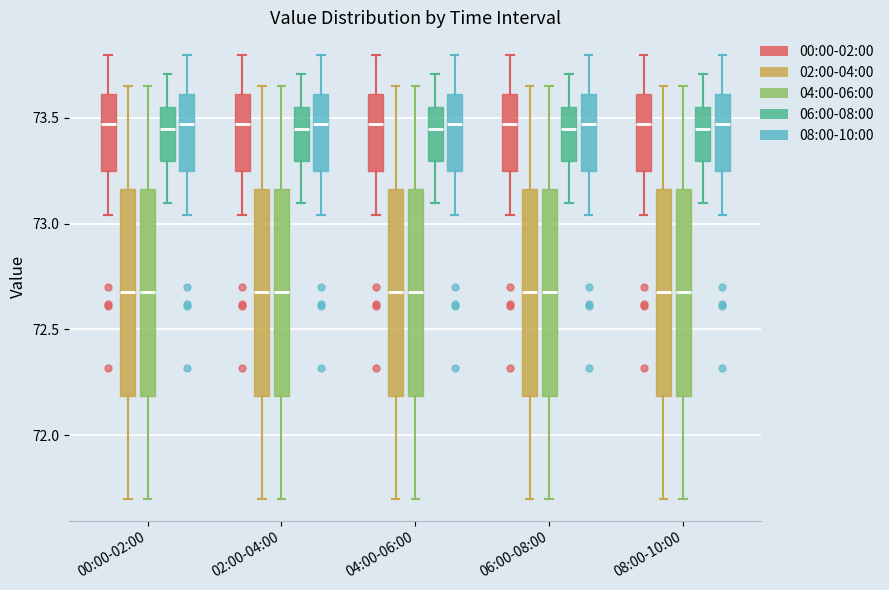

Reading left to right, read every box against the y-axis: the position of its median line, the range the box covers, and the ends of its whiskers. The values are not printed on the chart, so give them approximately, as read against the axis.

00:00-02:00 (00:00-02:00): median 73.45, box 73.25 to 73.60, whiskers 73.05 to 73.80
00:00-02:00 (02:00-04:00): median 72.70, box 72.20 to 73.15, whiskers 71.70 to 73.65
00:00-02:00 (04:00-06:00): median 72.70, box 72.20 to 73.15, whiskers 71.70 to 73.65
00:00-02:00 (06:00-08:00): median 73.45, box 73.30 to 73.55, whiskers 73.10 to 73.70
00:00-02:00 (08:00-10:00): median 73.45, box 73.25 to 73.60, whiskers 73.05 to 73.80
02:00-04:00 (00:00-02:00): median 73.45, box 73.25 to 73.60, whiskers 73.05 to 73.80
02:00-04:00 (02:00-04:00): median 72.70, box 72.20 to 73.15, whiskers 71.70 to 73.65
02:00-04:00 (04:00-06:00): median 72.70, box 72.20 to 73.15, whiskers 71.70 to 73.65
02:00-04:00 (06:00-08:00): median 73.45, box 73.30 to 73.55, whiskers 73.10 to 73.70
02:00-04:00 (08:00-10:00): median 73.45, box 73.25 to 73.60, whiskers 73.05 to 73.80
04:00-06:00 (00:00-02:00): median 73.45, box 73.25 to 73.60, whiskers 73.05 to 73.80
04:00-06:00 (02:00-04:00): median 72.70, box 72.20 to 73.15, whiskers 71.70 to 73.65
04:00-06:00 (04:00-06:00): median 72.70, box 72.20 to 73.15, whiskers 71.70 to 73.65
04:00-06:00 (06:00-08:00): median 73.45, box 73.30 to 73.55, whiskers 73.10 to 73.70
04:00-06:00 (08:00-10:00): median 73.45, box 73.25 to 73.60, whiskers 73.05 to 73.80
06:00-08:00 (00:00-02:00): median 73.45, box 73.25 to 73.60, whiskers 73.05 to 73.80
06:00-08:00 (02:00-04:00): median 72.70, box 72.20 to 73.15, whiskers 71.70 to 73.65
06:00-08:00 (04:00-06:00): median 72.70, box 72.20 to 73.15, whiskers 71.70 to 73.65
06:00-08:00 (06:00-08:00): median 73.45, box 73.30 to 73.55, whiskers 73.10 to 73.70
06:00-08:00 (08:00-10:00): median 73.45, box 73.25 to 73.60, whiskers 73.05 to 73.80
08:00-10:00 (00:00-02:00): median 73.45, box 73.25 to 73.60, whiskers 73.05 to 73.80
08:00-10:00 (02:00-04:00): median 72.70, box 72.20 to 73.15, whiskers 71.70 to 73.65
08:00-10:00 (04:00-06:00): median 72.70, box 72.20 to 73.15, whiskers 71.70 to 73.65
08:00-10:00 (06:00-08:00): median 73.45, box 73.30 to 73.55, whiskers 73.10 to 73.70
08:00-10:00 (08:00-10:00): median 73.45, box 73.25 to 73.60, whiskers 73.05 to 73.80